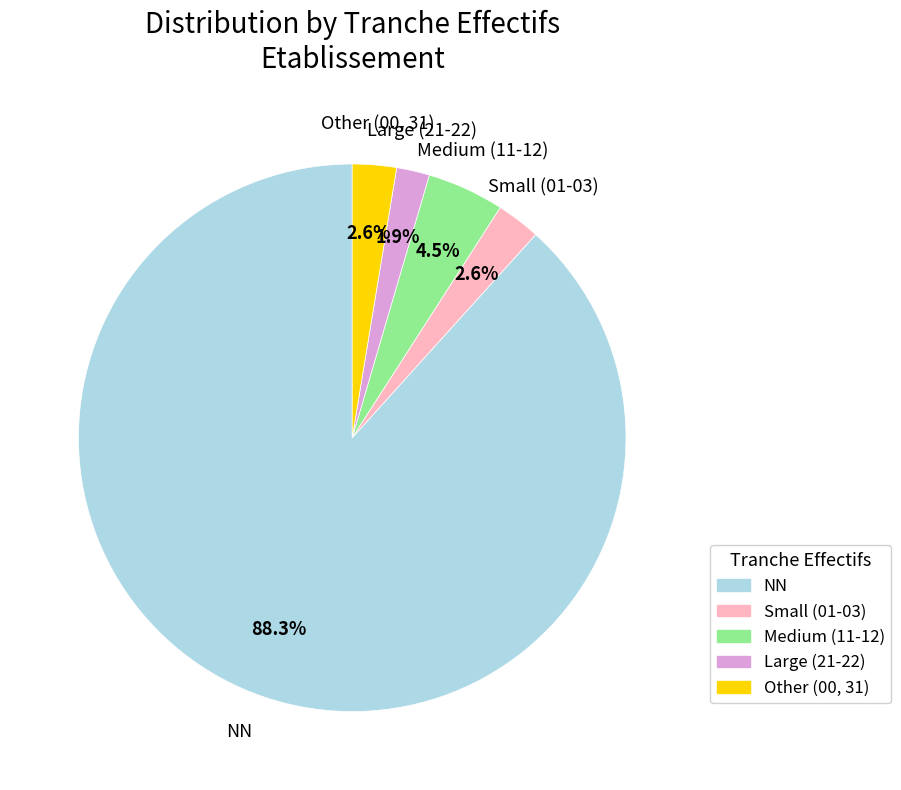

Is there any slice that represents more than half of the pie?

Yes